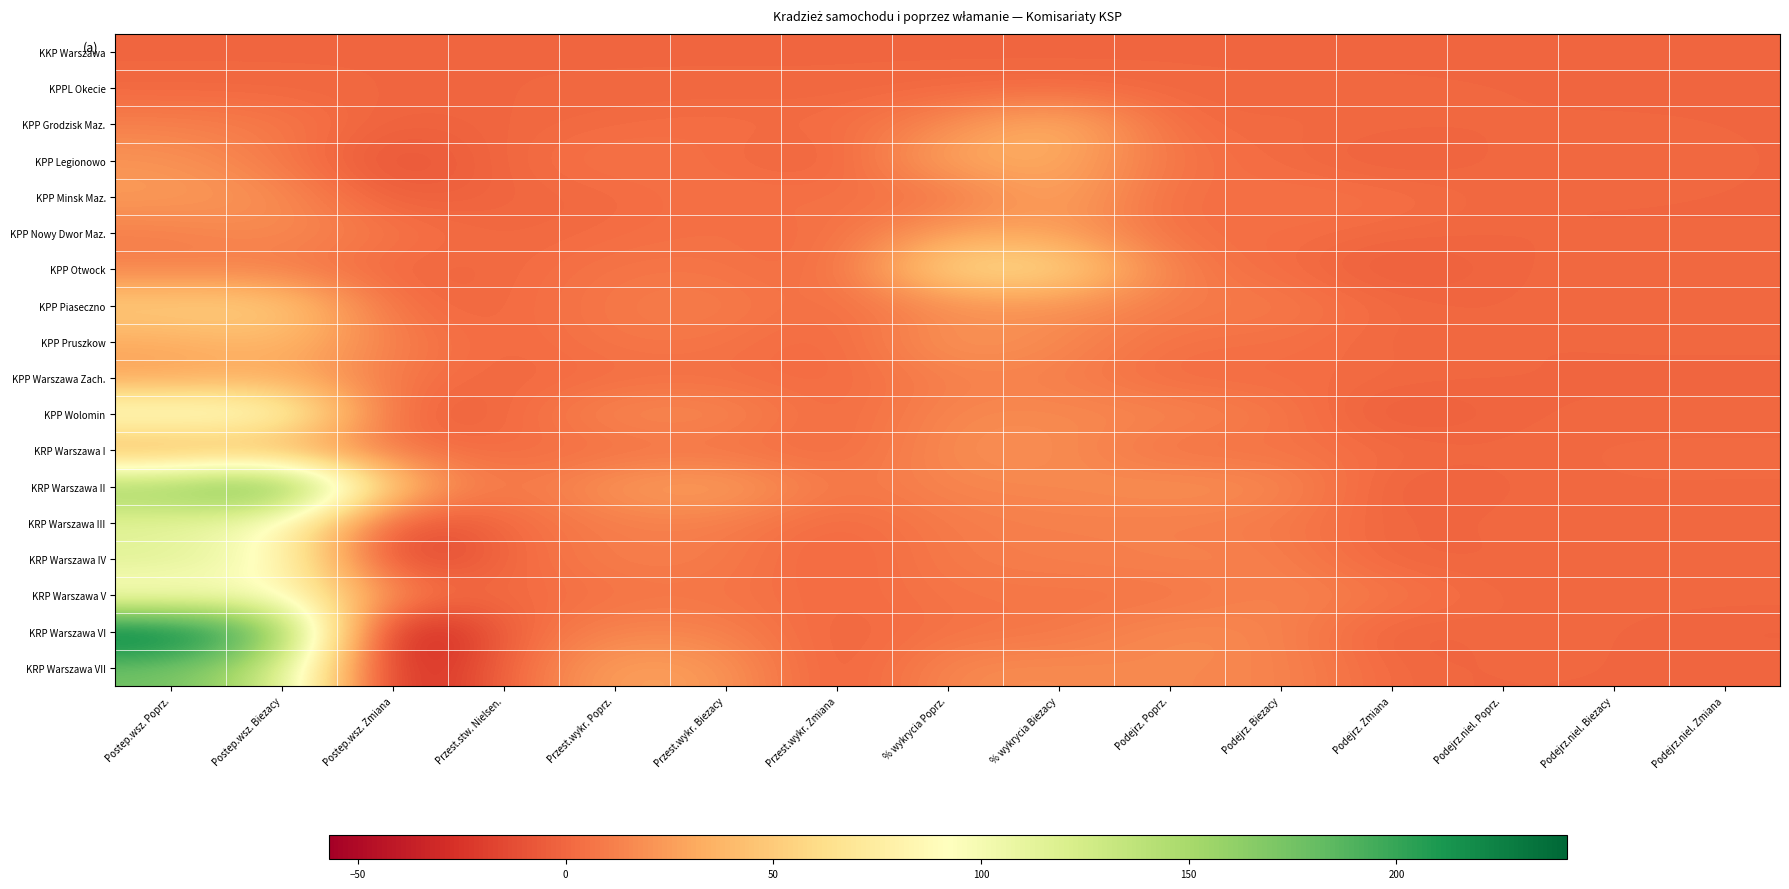

At which category is the sum across all series the highest?

Postep.wsz. Poprz.